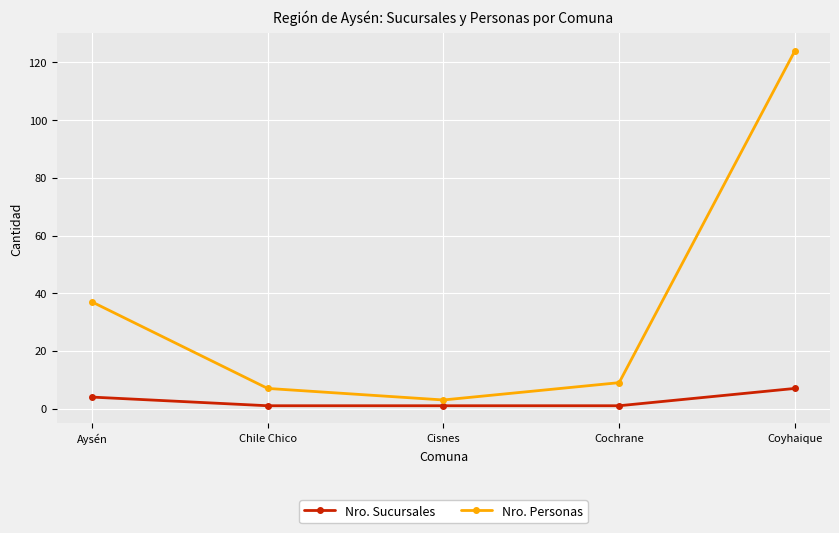

What is the spread (max minus min) of values at Cochrane?

8